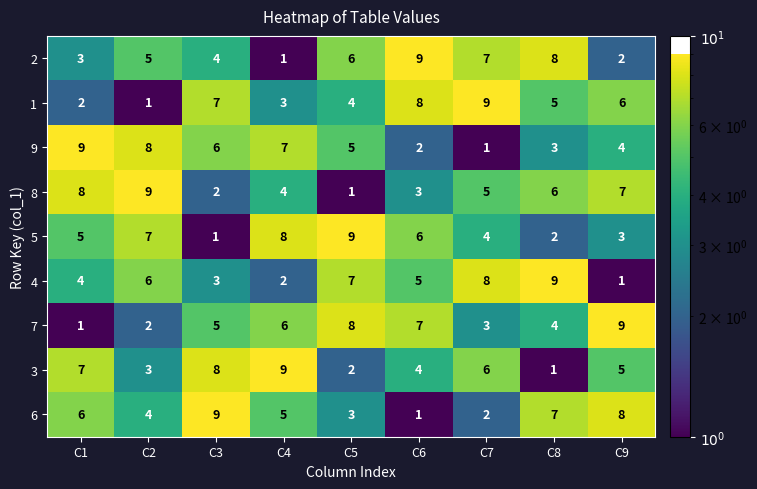

Is the value of 2 at C7 greater than the value of 9 at C7?

Yes